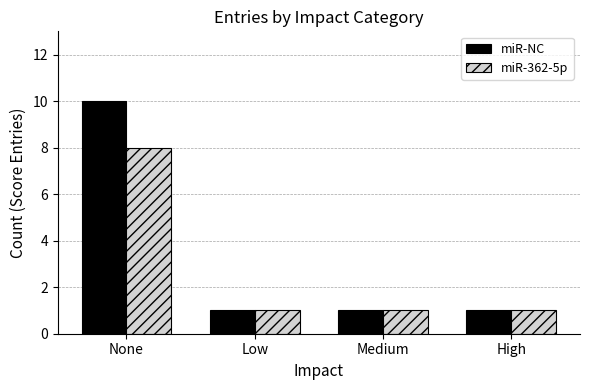

At which label does miR-362-5p reach its peak?

None